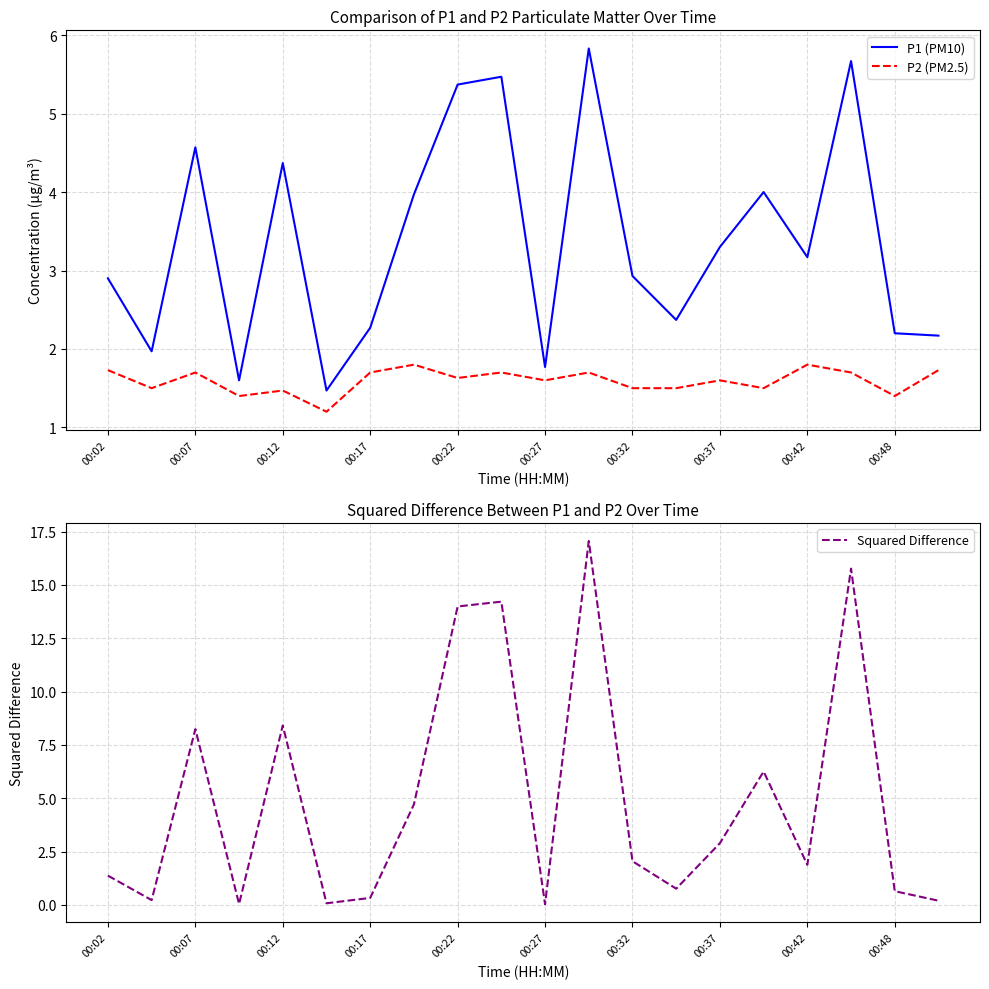

Is this an area chart (filled region under the line)?

No